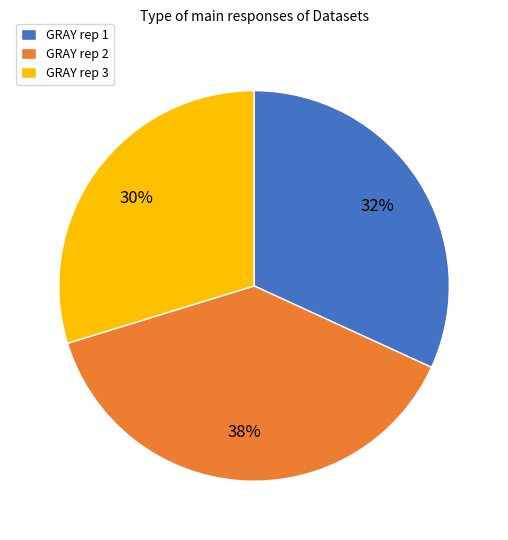

Is there a majority slice in this chart?

No